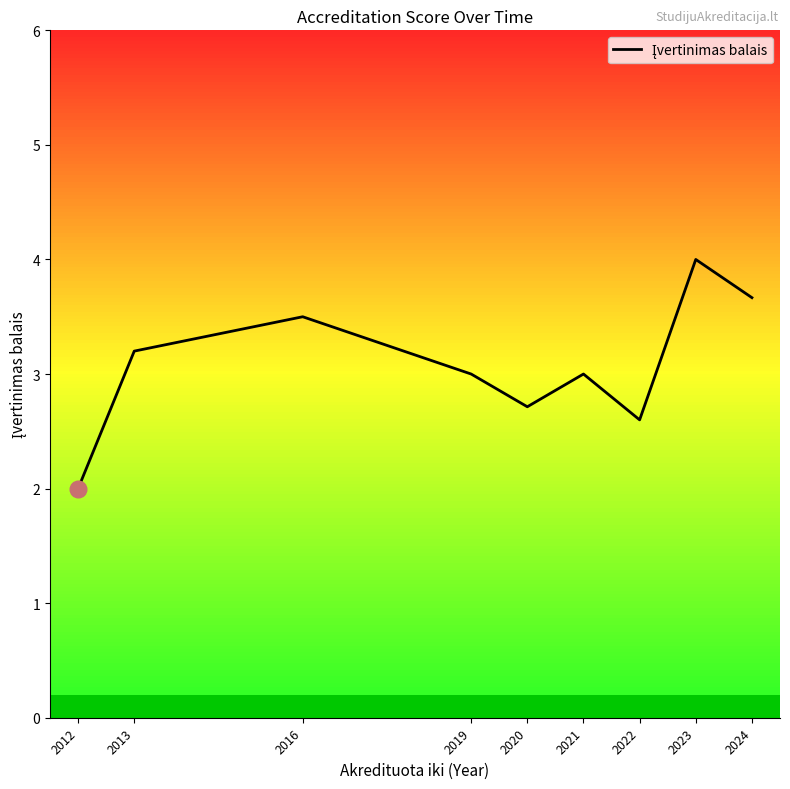

Where is the first local minimum?

2020